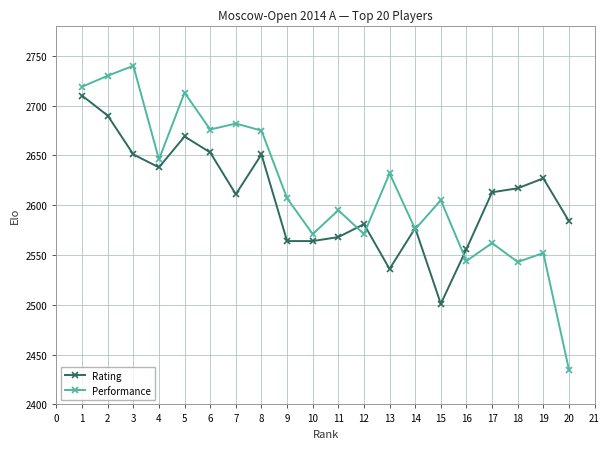

What value does the Rating series have at 12, to the nearest 10?

2580